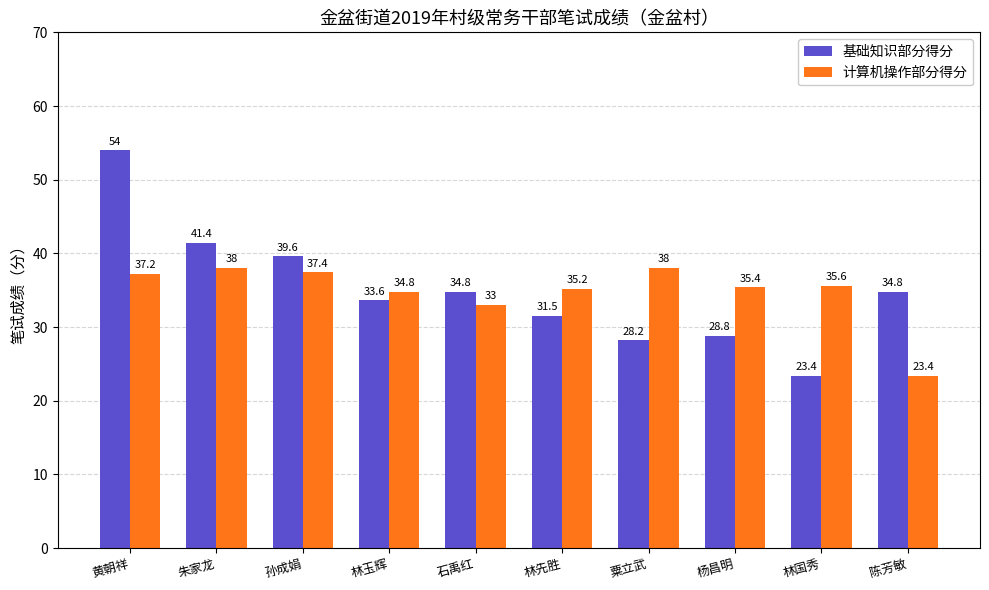

How many bars are there in each group?

2